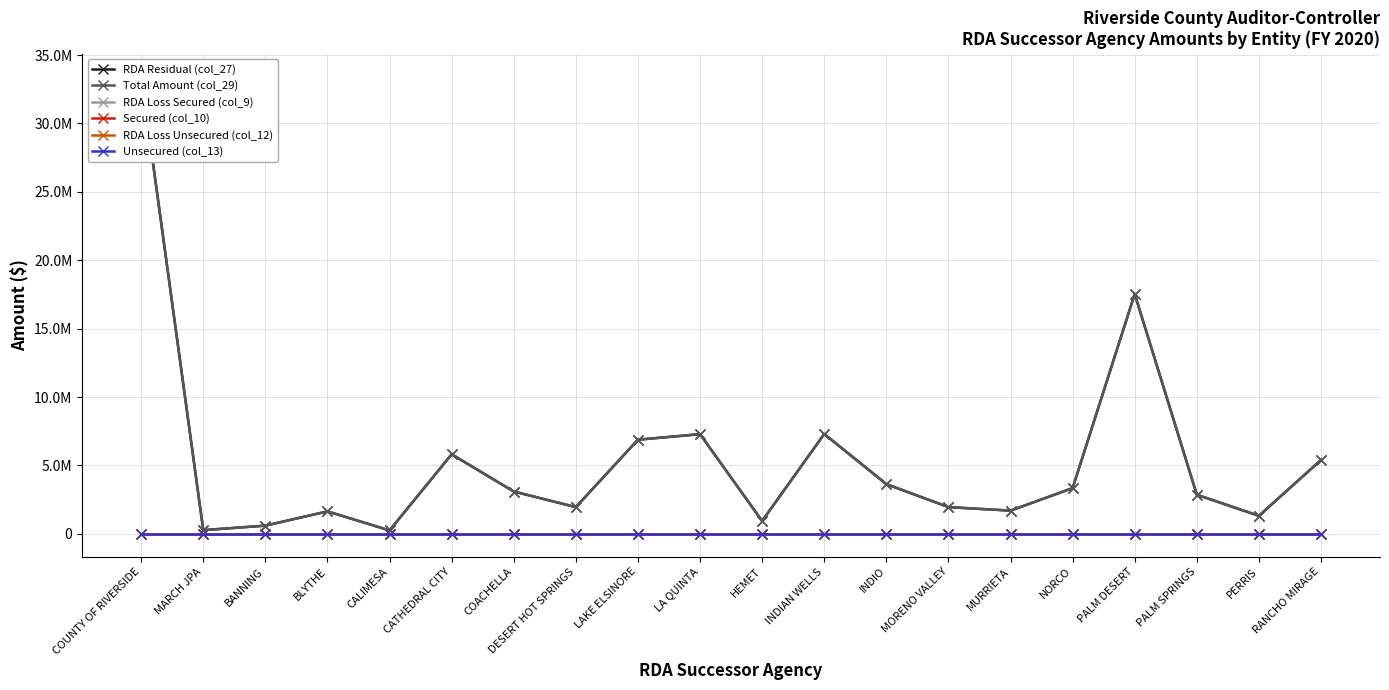

What is the total value across all series at LAKE ELSINORE?

13756916